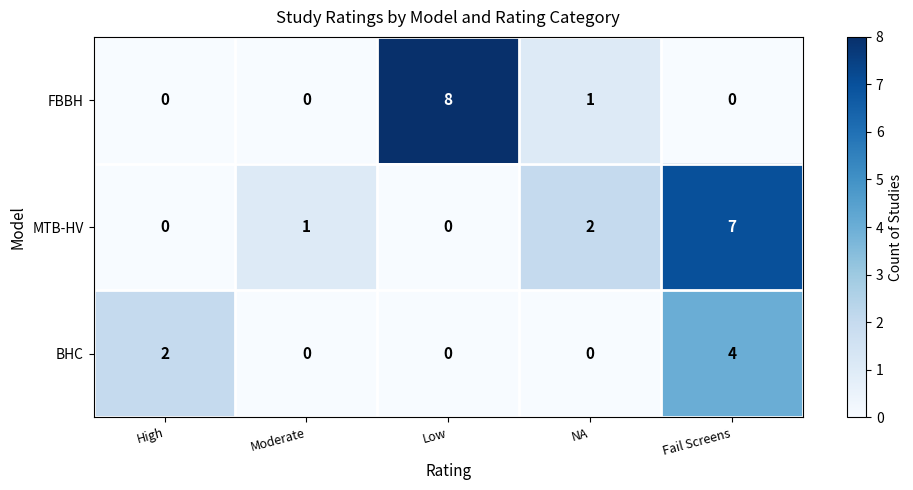

Is it true that MTB-HV equals 4 at High?

False